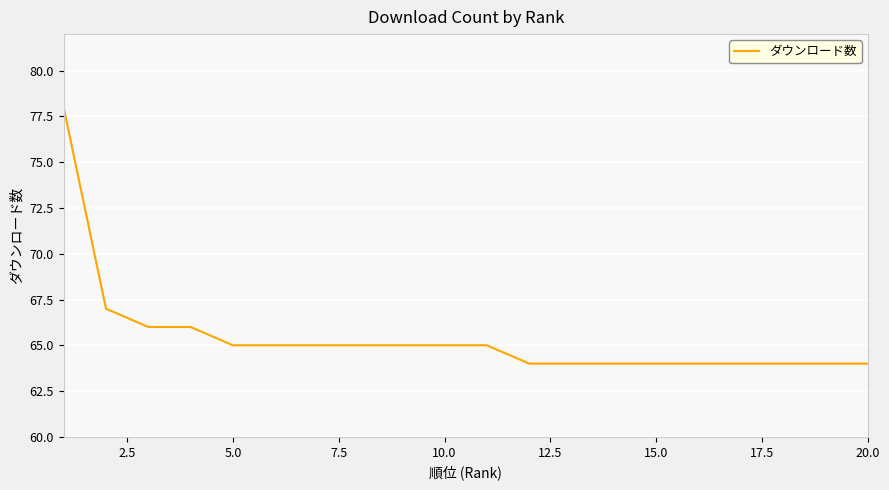

What is the difference between the maximum and minimum values?

14